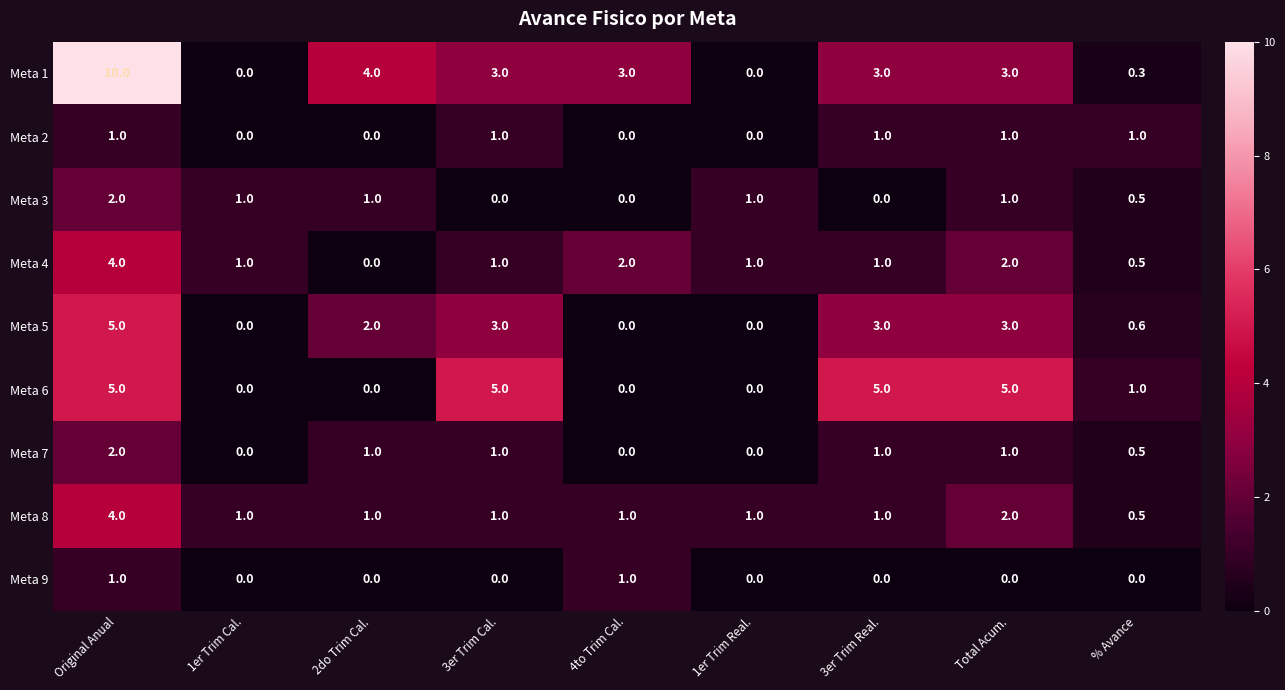

Between 2do Trim Cal. and 1er Trim Real., which series saw the biggest shift?

Meta 1